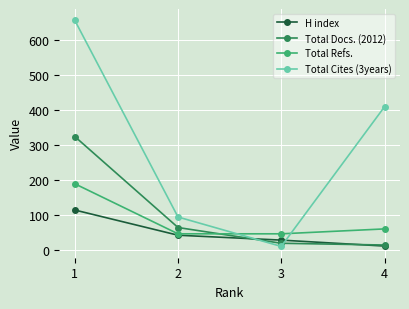

True or false: Total Refs. has a value of 249 at 1.

False